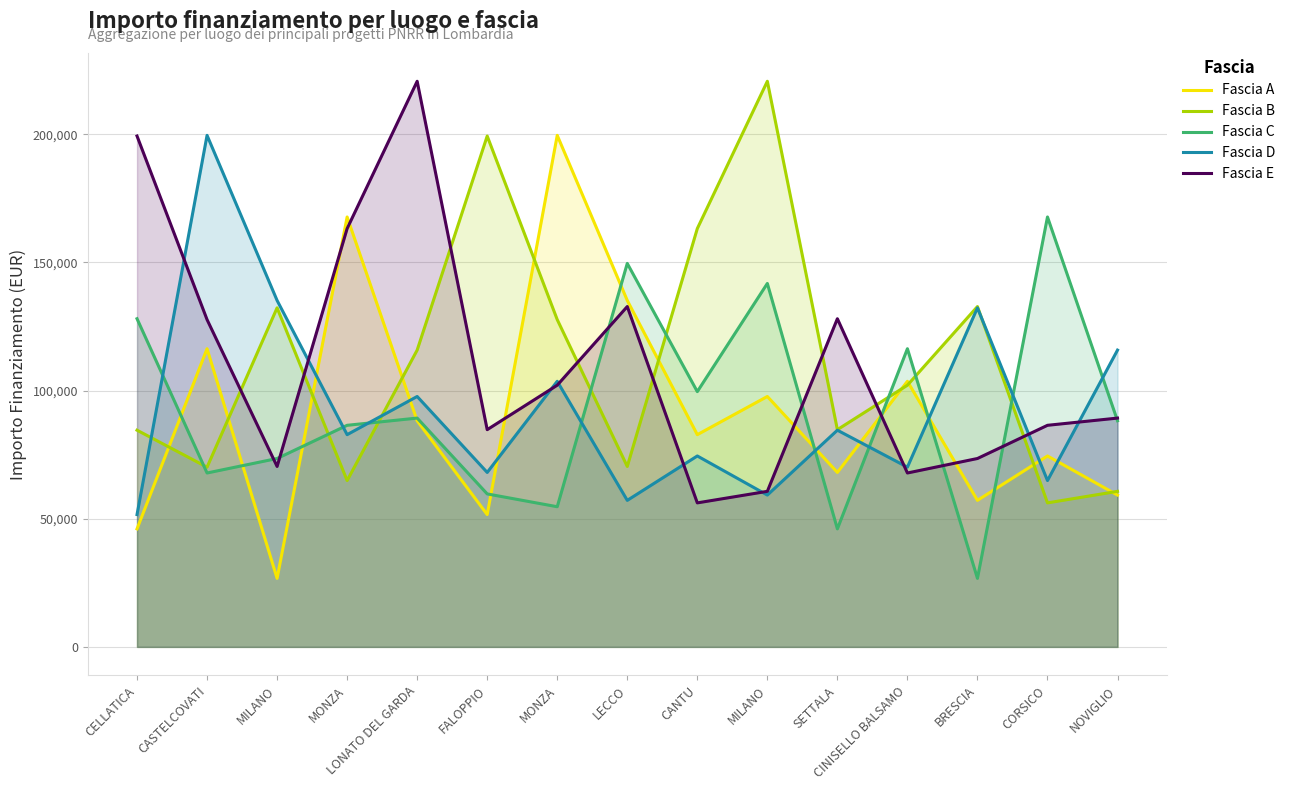

At CORSICO, list the series in order from largest to smallest.

Fascia C, Fascia E, Fascia A, Fascia D, Fascia B